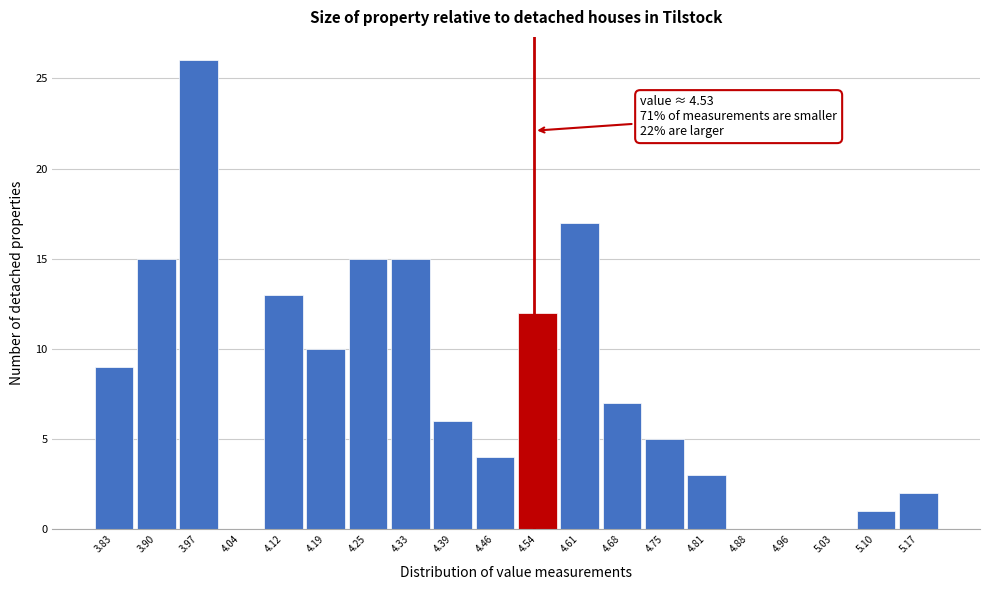

Which range on the x-axis has the tallest bar?

3.94 to 4.01